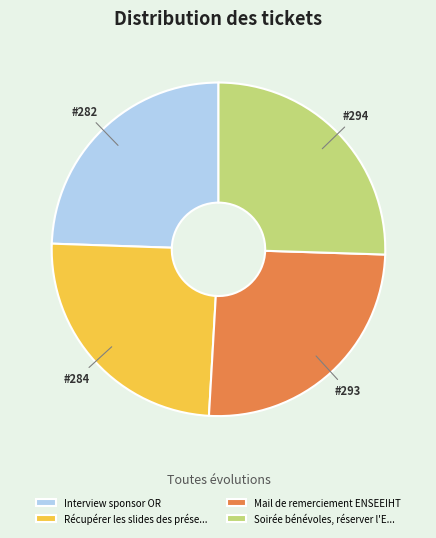

Does Interview sponsor OR represent more than half of the total?

No